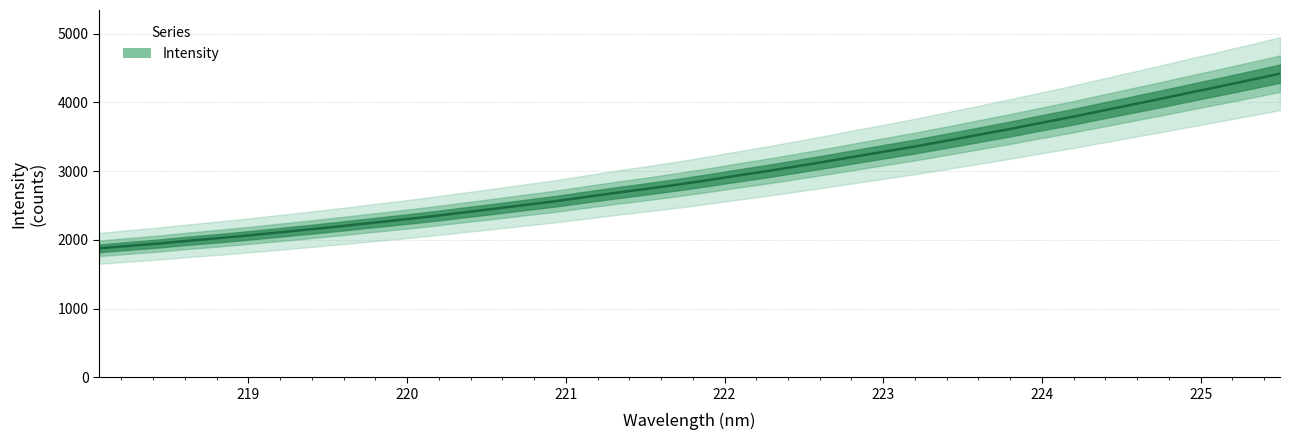

How many values are below 2862?

20